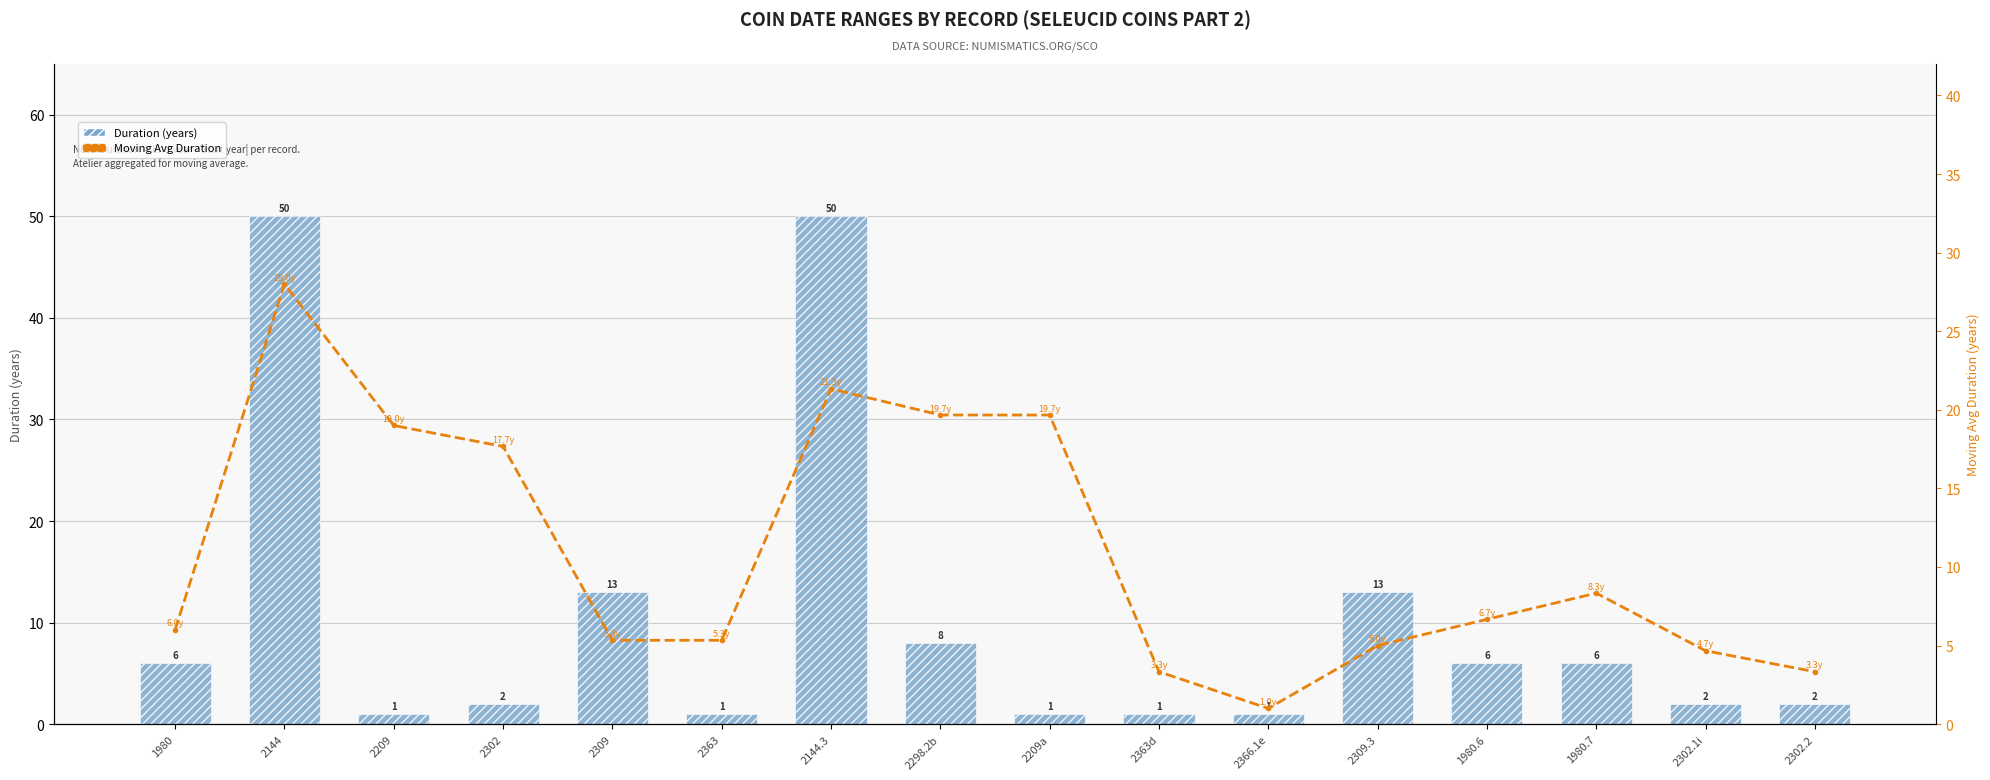

What is the minimum value for Duration (years)?

1.0